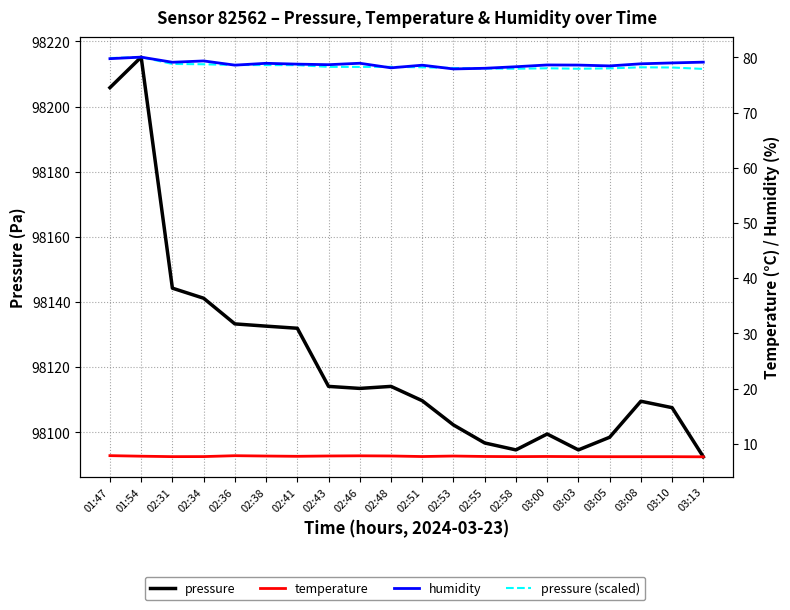

What is the label of the 14th point from the right?

02:41